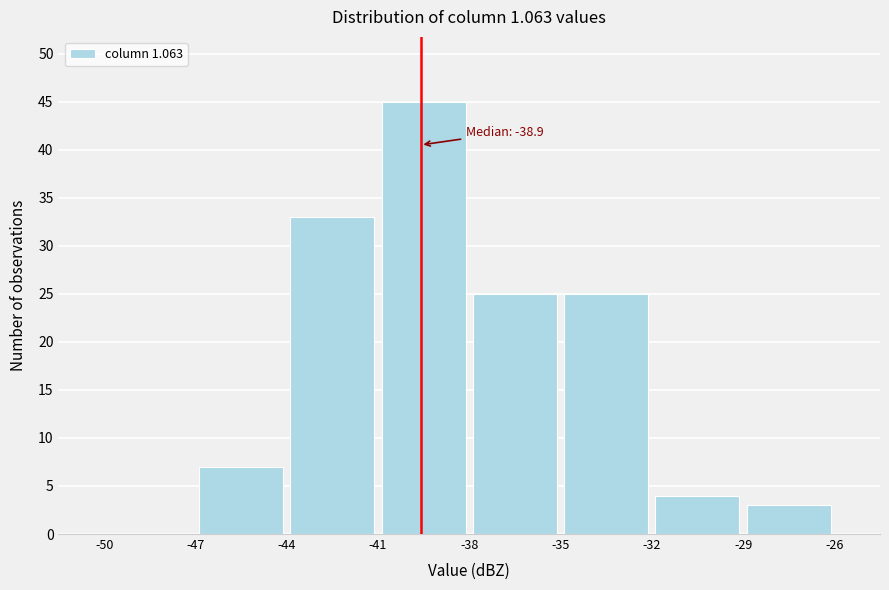

Over which range of the x-axis is the bar tallest?

-41 to -38